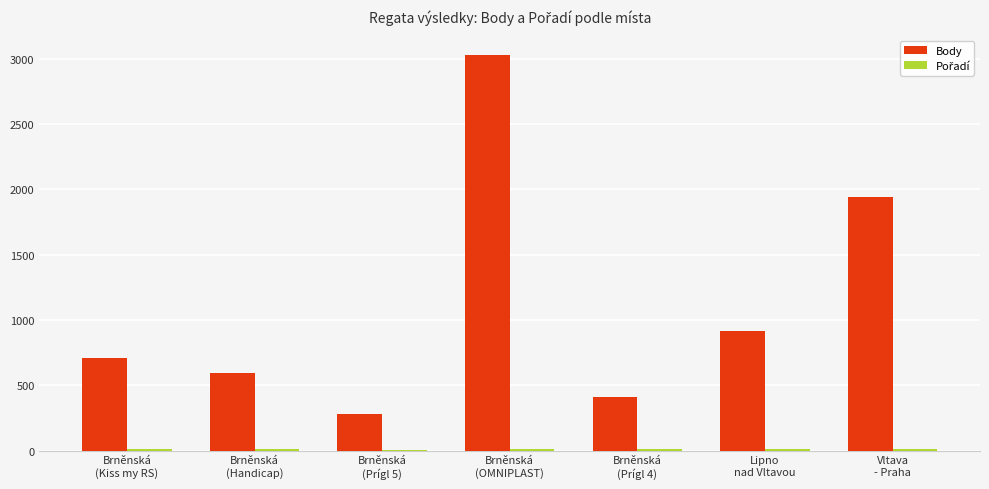

What is the greatest value displayed?

3027